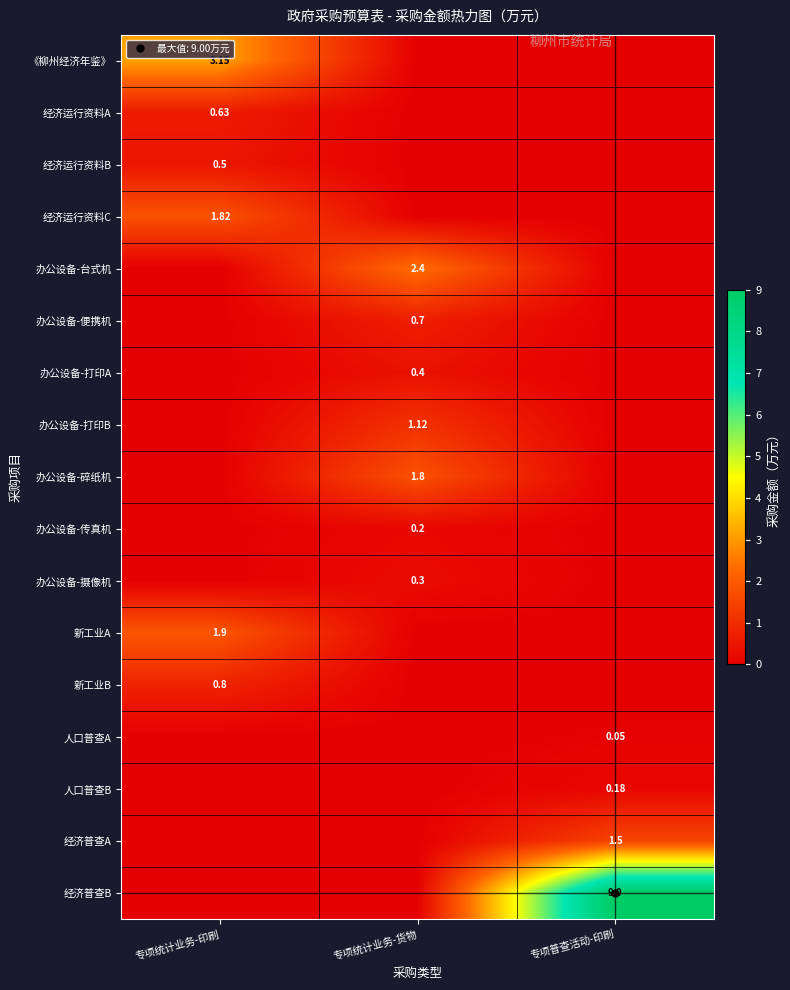

What is the sum of the 新工业B values at 专项统计业务-货物 and 专项统计业务-印刷?

0.8